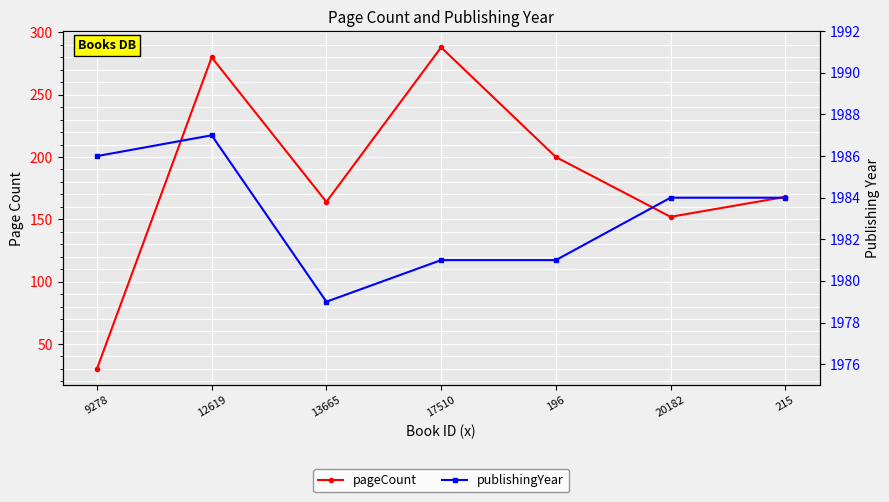

At which category does the chart reach its minimum across all series?

9278